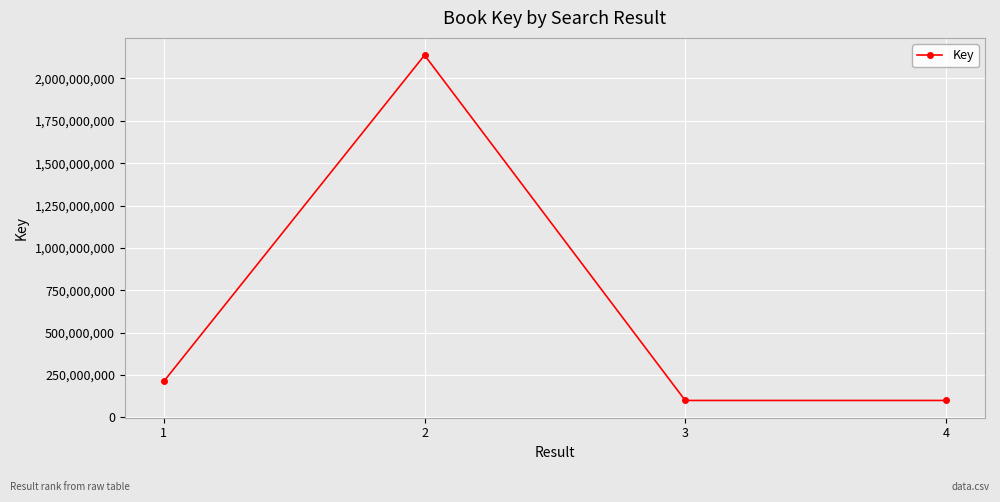

Does the chart have visible grid lines?

Yes